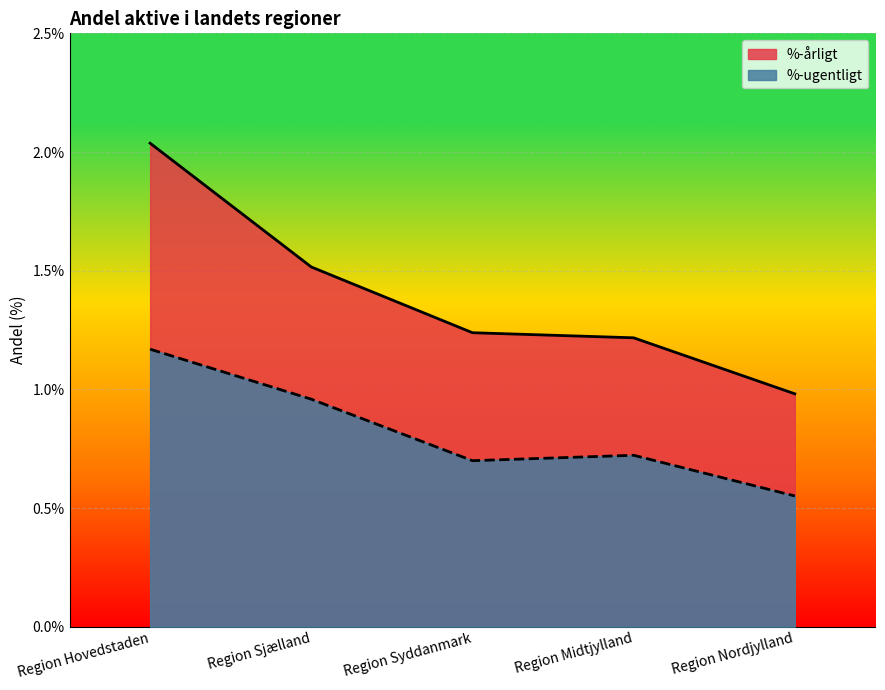

List the labels in order of %-ugentligt value, smallest first.

Region Nordjylland, Region Syddanmark, Region Midtjylland, Region Sjælland, Region Hovedstaden